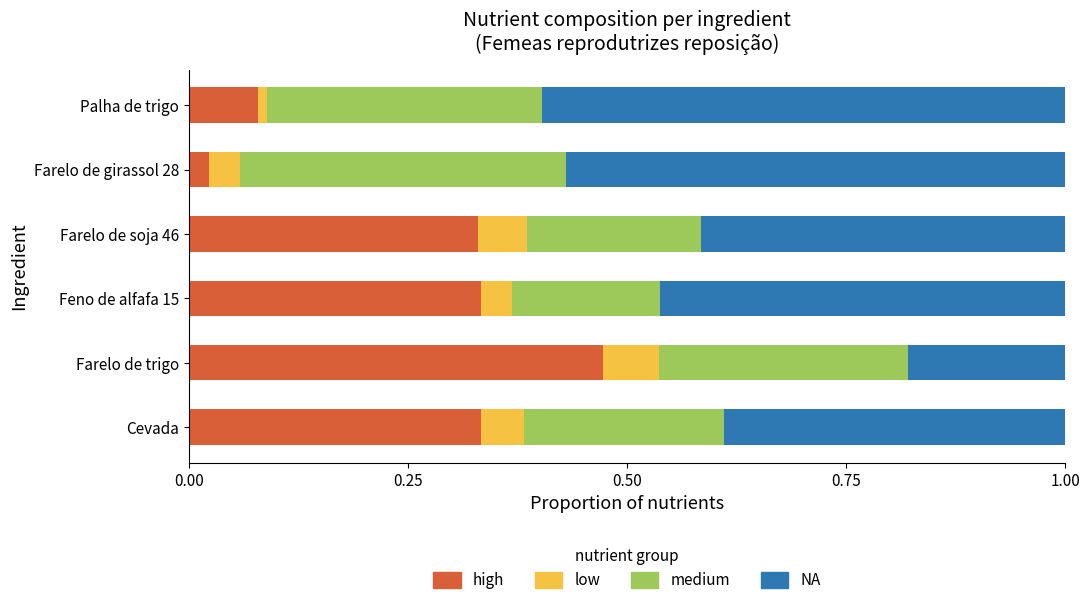

What is the sum of the high values at Feno de alfafa 15 and Farelo de trigo?

0.8